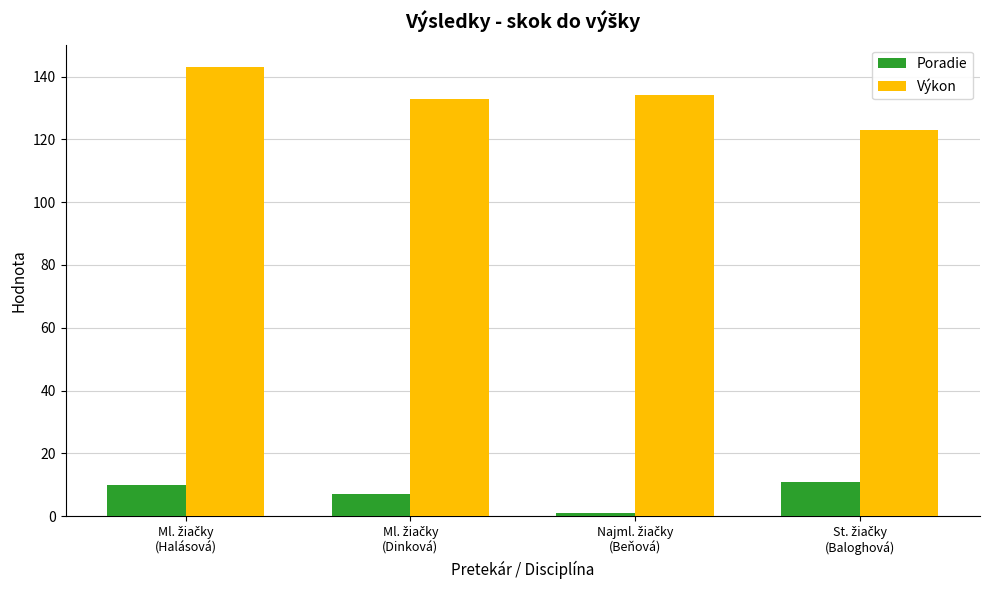

Which series has the largest total across all categories?

Výkon